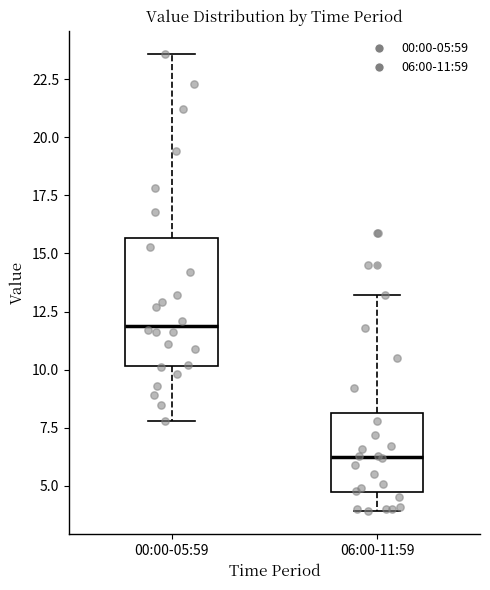

Reading left to right, transcribe this box plot: for each box, give where its median line is, the range the box spans, and where its two whiskers end, as read against the y-axis. The values are not printed on the chart, so give them approximately, as read against the axis.

00:00-05:59: median 12.0, box 10.0 to 15.5, whiskers 8.0 to 23.5
06:00-11:59: median 6.5, box 4.5 to 8.0, whiskers 4.0 to 13.0